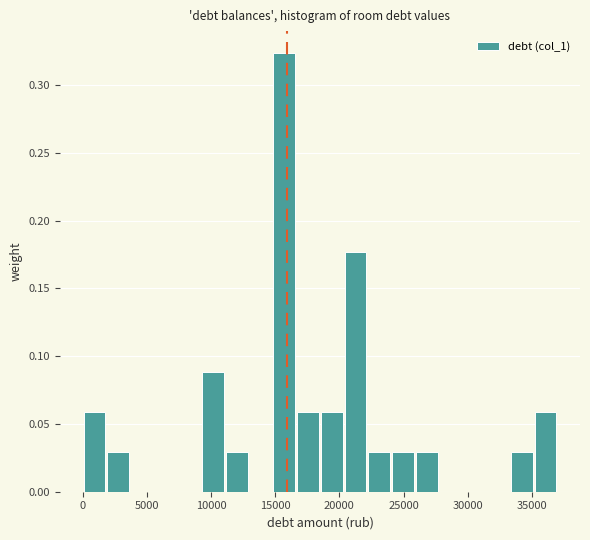

Read against the x-axis, roughly where is the centre of the tallest bar?

15500